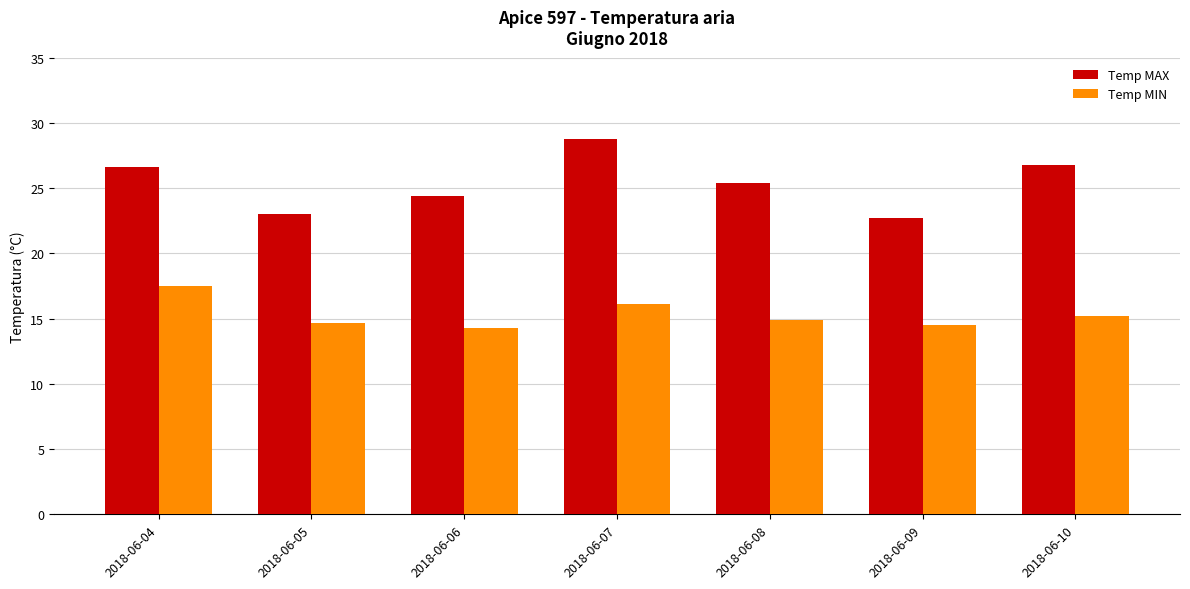

What is the value of the Temp MIN bar at the 6th from the left?

14.5